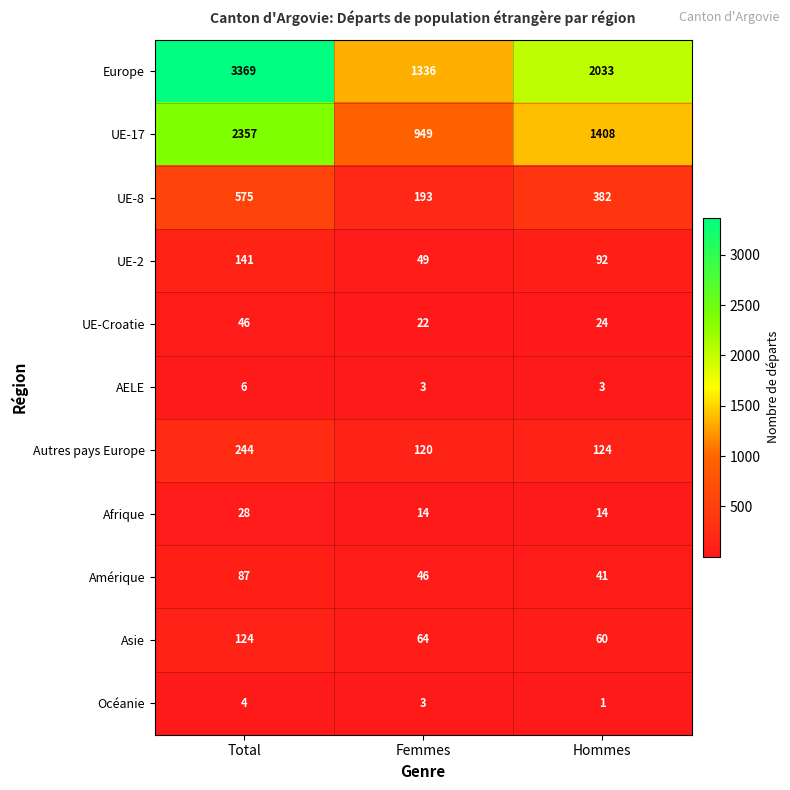

Which label corresponds to the smallest value in the chart?

Hommes